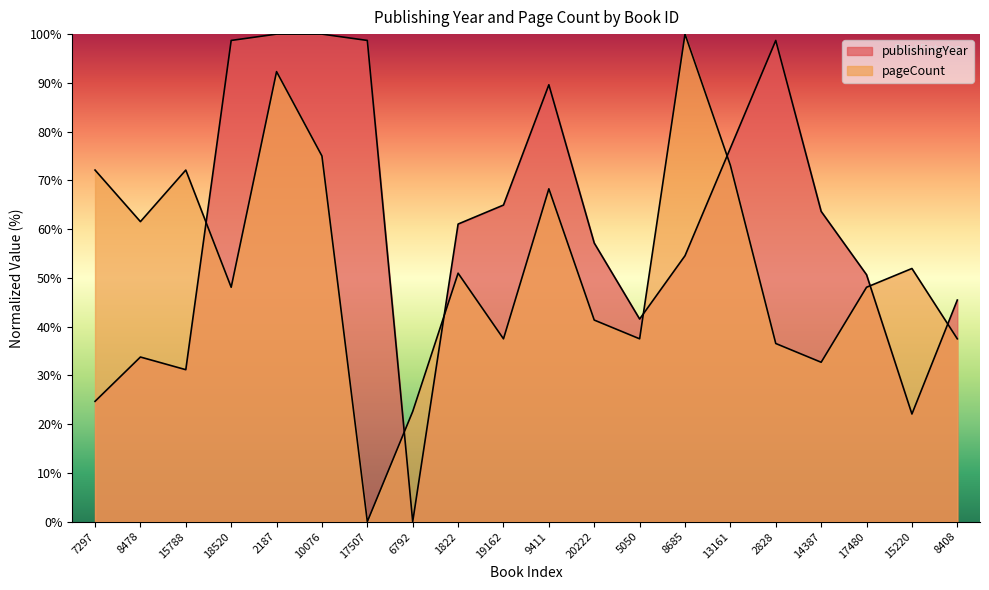

Which has a higher value, 9411 or 19162?

9411